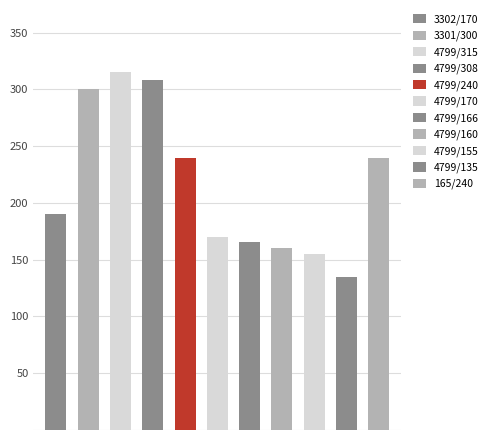

Which has a higher value, 8 or 9?

8